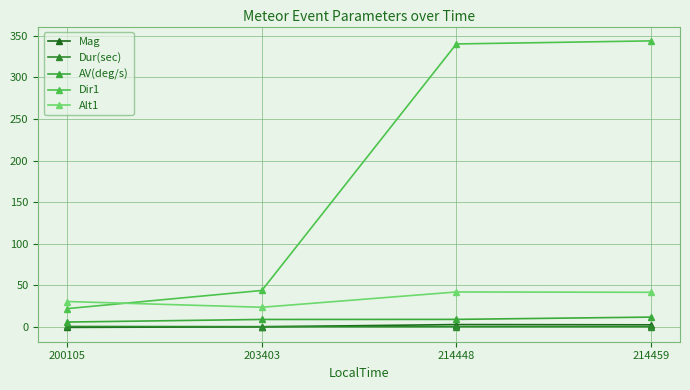

Which series ends up on top after the final intersection of Dur(sec) and Mag?

Mag